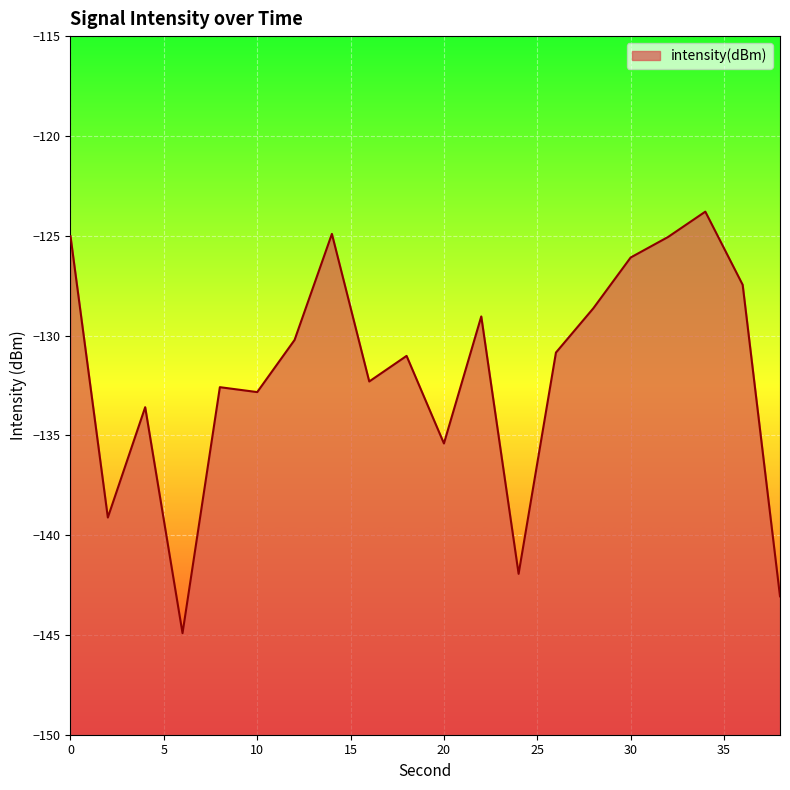

What is the sum of the values at 34 and 16?

-256.1